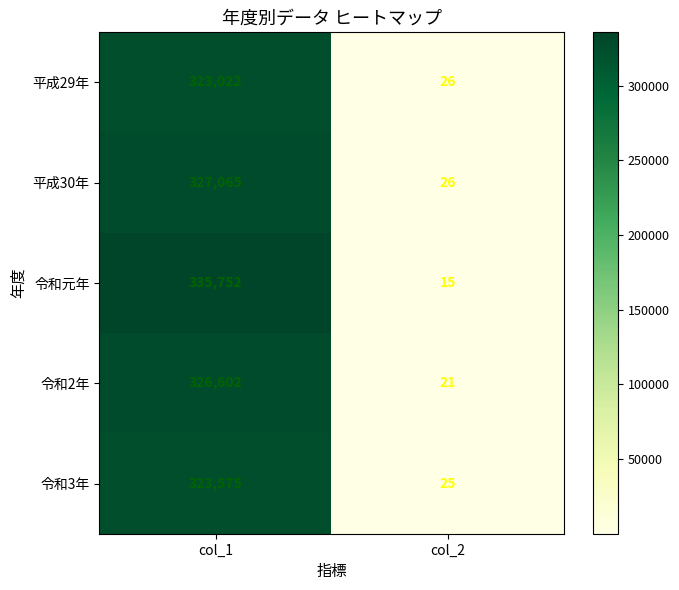

At col_1, list the series in order from largest to smallest.

令和元年, 平成30年, 令和2年, 令和3年, 平成29年